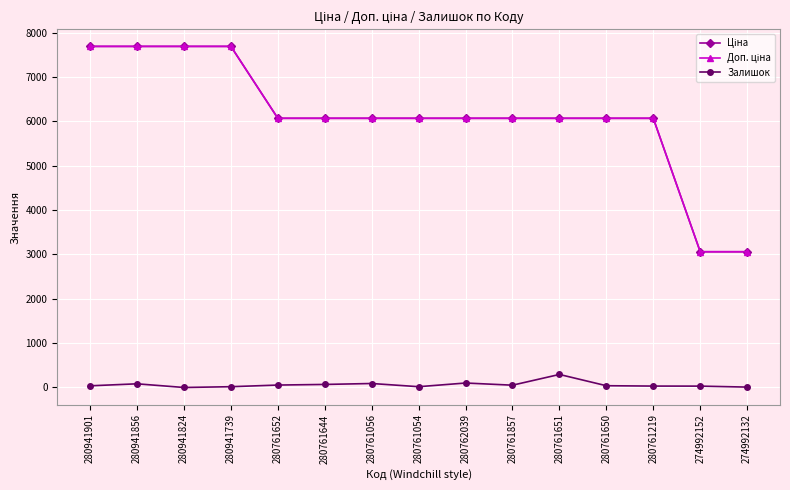

What is the maximum value shown in the chart?

7688.0